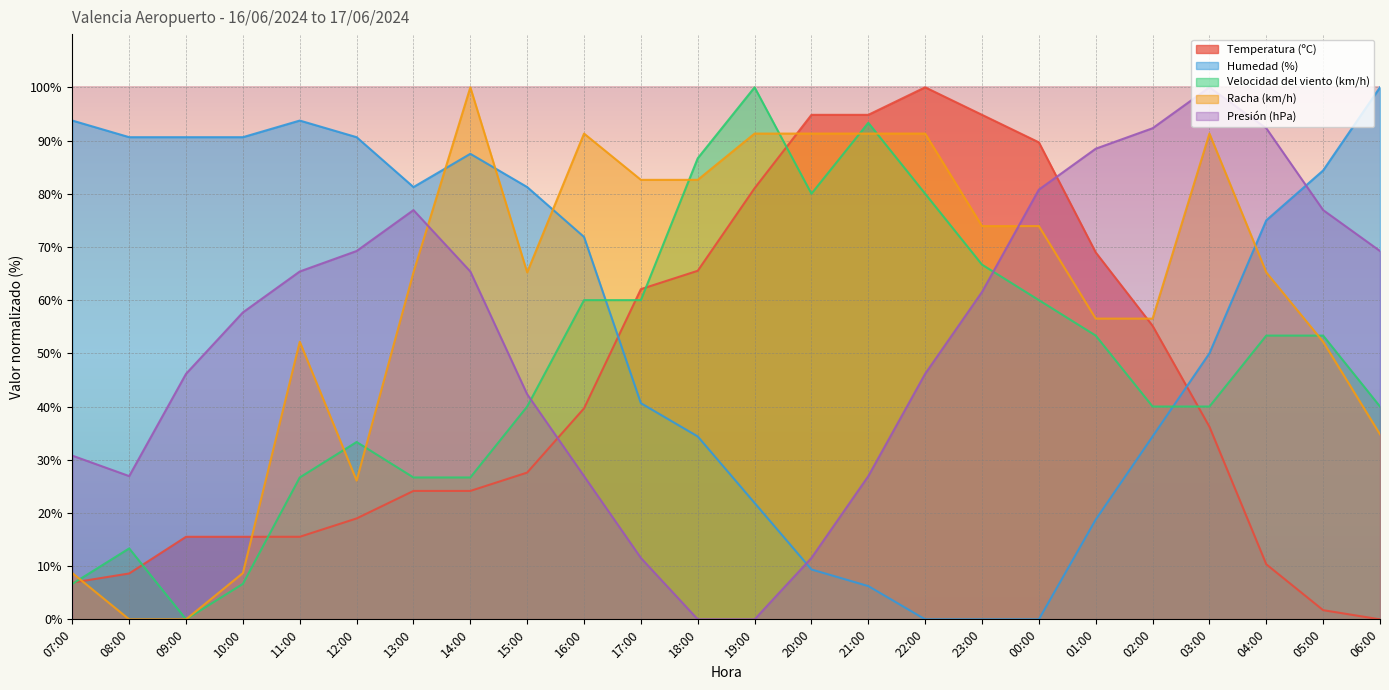

Reading left to right, what are all the values shown in this chart?

Temperatura (ºC): 07:00=6.9	08:00=8.6	09:00=15.5	10:00=15.5	11:00=15.5	12:00=19.0	13:00=24.1	14:00=24.1	15:00=27.6	16:00=39.7	17:00=62.1	18:00=65.5	19:00=81.0	20:00=94.8	21:00=94.8	22:00=100.0	23:00=94.8	00:00=89.7	01:00=69.0	02:00=55.2	03:00=36.2	04:00=10.3	05:00=1.7	06:00=0.0
Humedad (%): 07:00=93.8	08:00=90.6	09:00=90.6	10:00=90.6	11:00=93.8	12:00=90.6	13:00=81.2	14:00=87.5	15:00=81.2	16:00=71.9	17:00=40.6	18:00=34.4	19:00=21.9	20:00=9.4	21:00=6.2	22:00=0.0	23:00=0.0	00:00=0.0	01:00=18.8	02:00=34.4	03:00=50.0	04:00=75.0	05:00=84.4	06:00=100.0
Velocidad del viento (km/h): 07:00=6.7	08:00=13.3	09:00=0.0	10:00=6.7	11:00=26.7	12:00=33.3	13:00=26.7	14:00=26.7	15:00=40.0	16:00=60.0	17:00=60.0	18:00=86.7	19:00=100.0	20:00=80.0	21:00=93.3	22:00=80.0	23:00=66.7	00:00=60.0	01:00=53.3	02:00=40.0	03:00=40.0	04:00=53.3	05:00=53.3	06:00=40.0
Racha (km/h): 07:00=8.7	08:00=0.0	09:00=0.0	10:00=8.7	11:00=52.2	12:00=26.1	13:00=65.2	14:00=100.0	15:00=65.2	16:00=91.3	17:00=82.6	18:00=82.6	19:00=91.3	20:00=91.3	21:00=91.3	22:00=91.3	23:00=73.9	00:00=73.9	01:00=56.5	02:00=56.5	03:00=91.3	04:00=65.2	05:00=52.2	06:00=34.8
Presión (hPa): 07:00=30.8	08:00=26.9	09:00=46.2	10:00=57.7	11:00=65.4	12:00=69.2	13:00=76.9	14:00=65.4	15:00=42.3	16:00=26.9	17:00=11.5	18:00=0.0	19:00=0.0	20:00=11.5	21:00=26.9	22:00=46.2	23:00=61.5	00:00=80.8	01:00=88.5	02:00=92.3	03:00=100.0	04:00=92.3	05:00=76.9	06:00=69.2